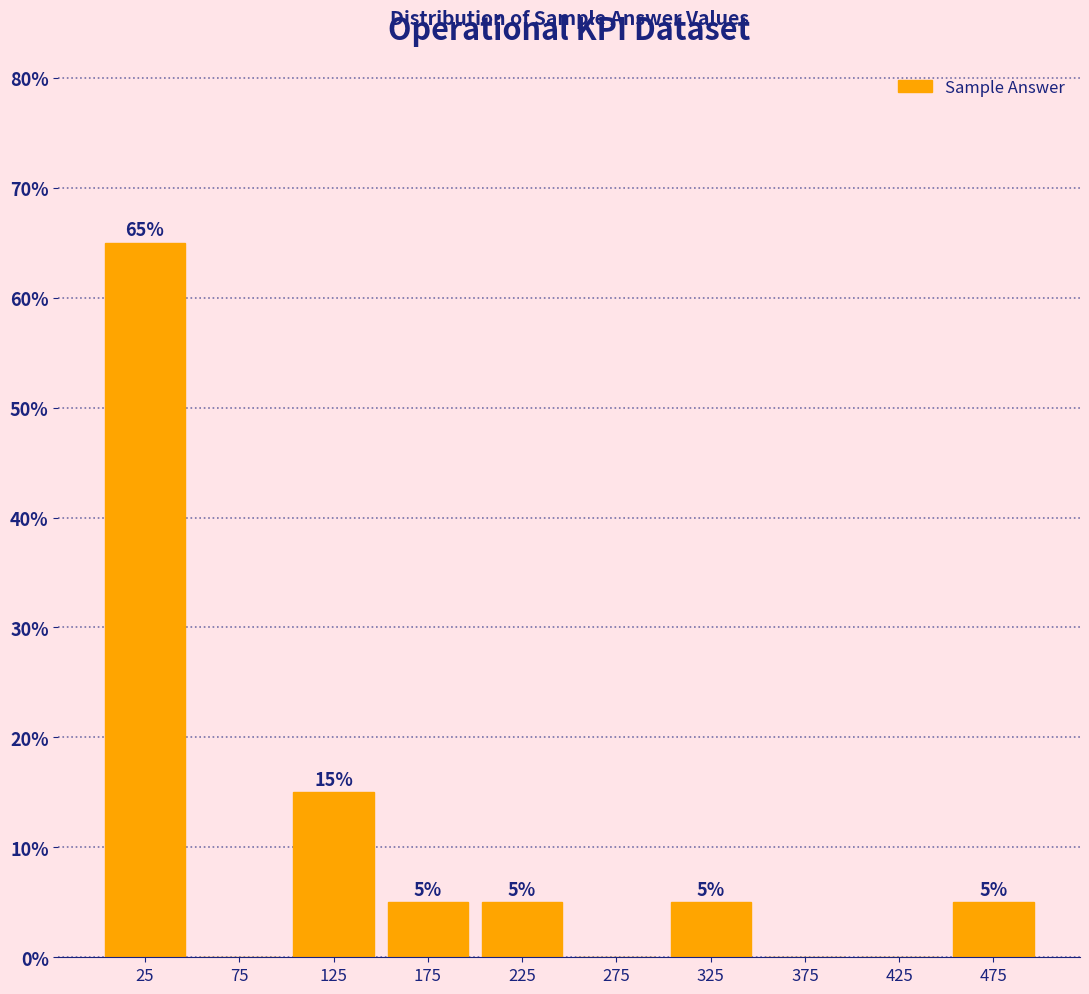

Which range on the x-axis has the tallest bar?

0 to 50